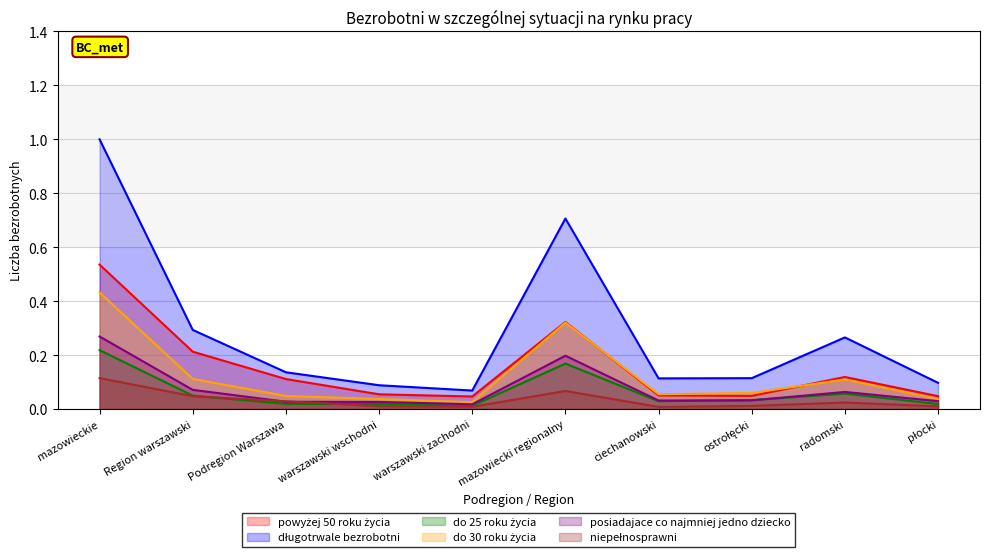

What is the difference between the maximum and minimum values in the niepełnosprawni series?

0.1